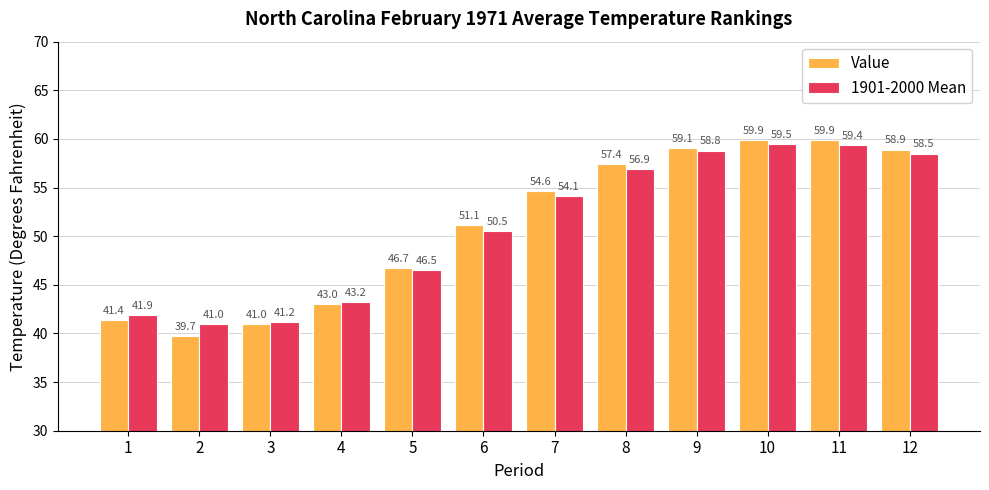

What is the maximum value for 1901-2000 Mean?

59.5